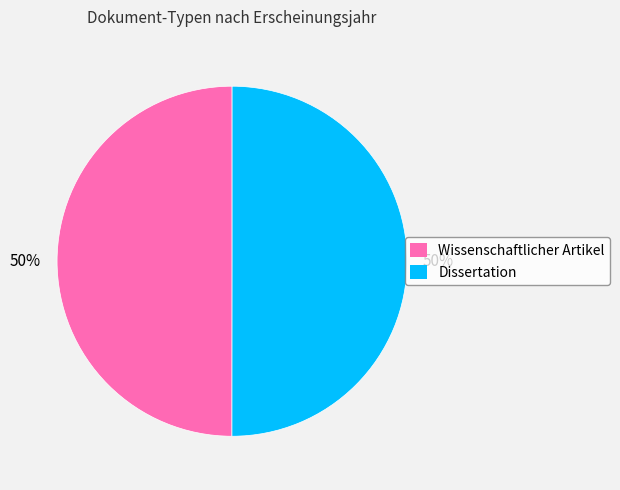

What percentage is the Wissenschaftlicher Artikel slice, to the nearest percent?

50%